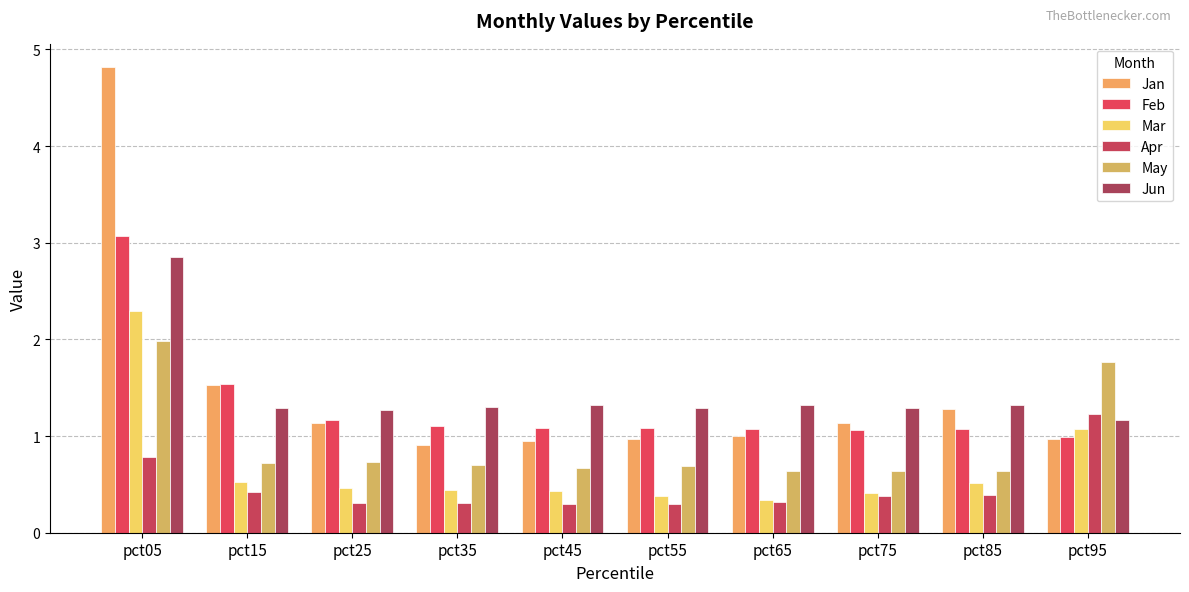

What value does the Jan series have at pct35?

0.9